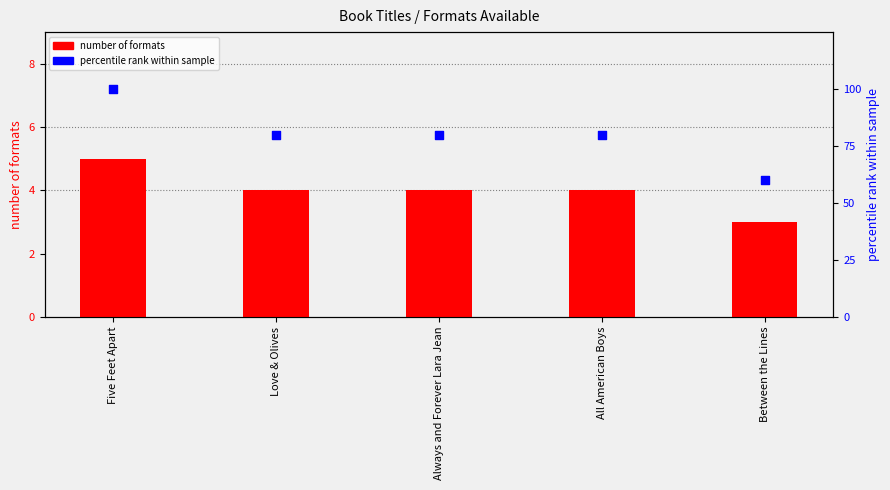

Which series has the largest Y range (max minus min)?

percentile rank within sample